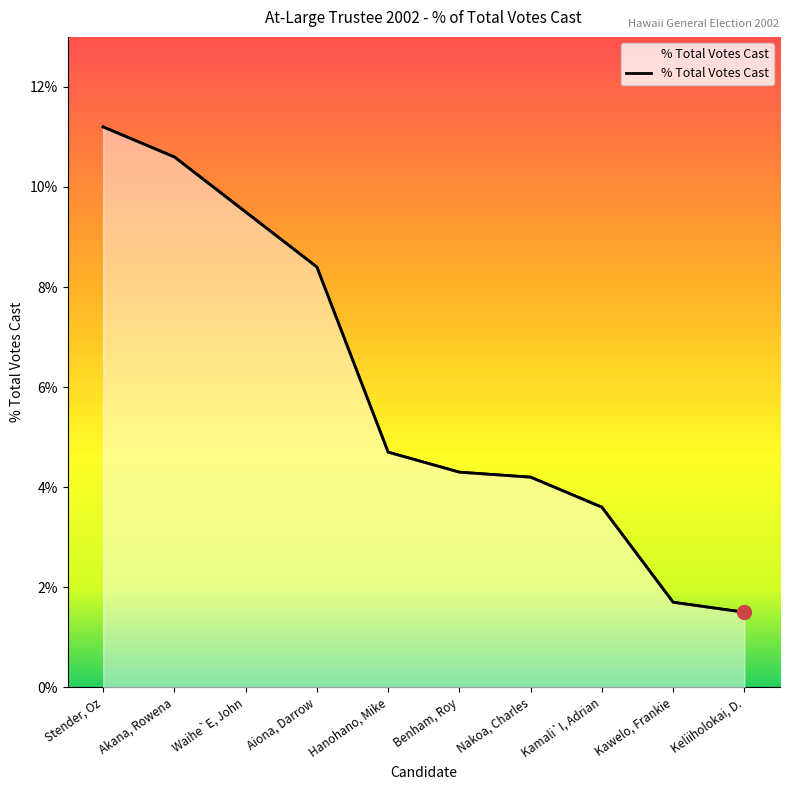

What is the sum of all values?

0.6